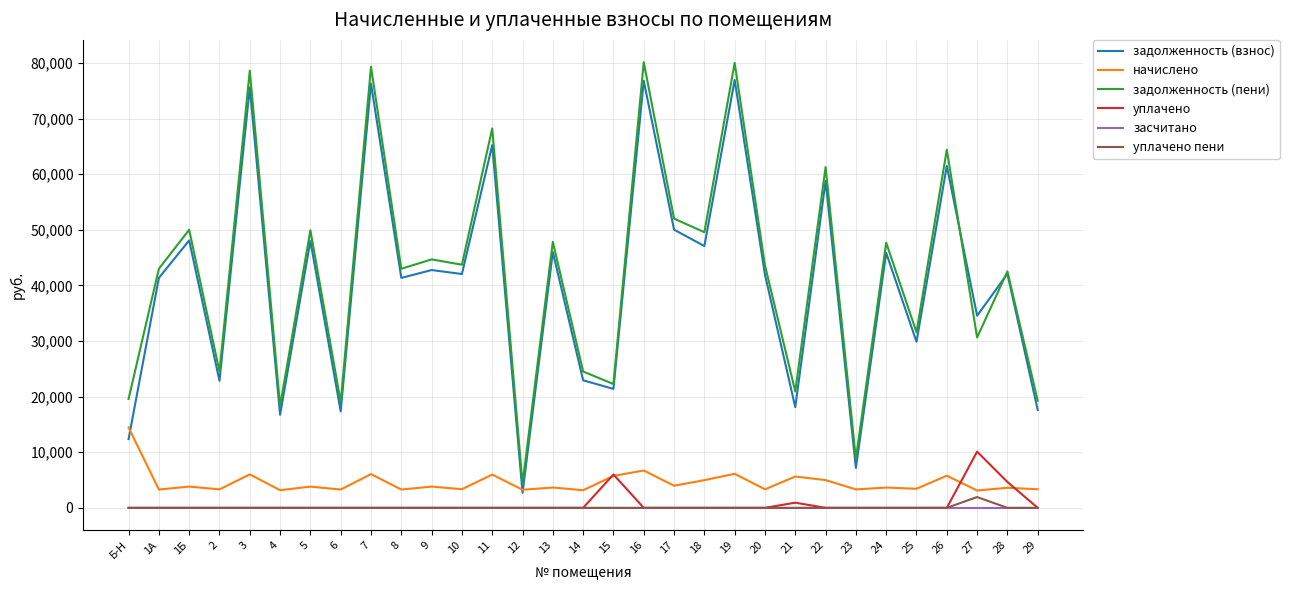

Between 17 and 27, which series saw the biggest shift?

задолженность (пени)